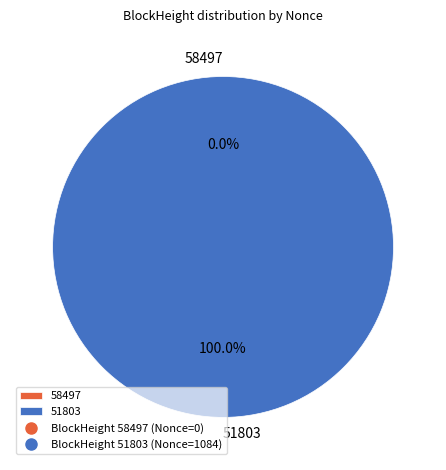

Count the number of slices in the pie.

2